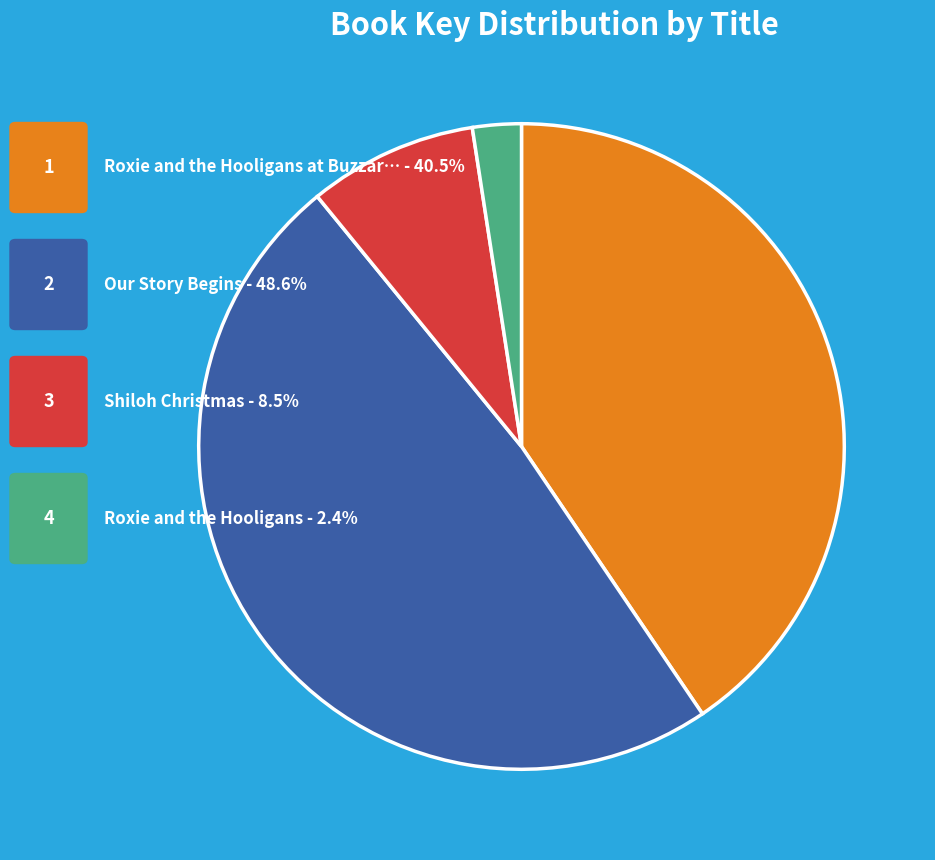

Is there any slice that represents more than half of the pie?

No